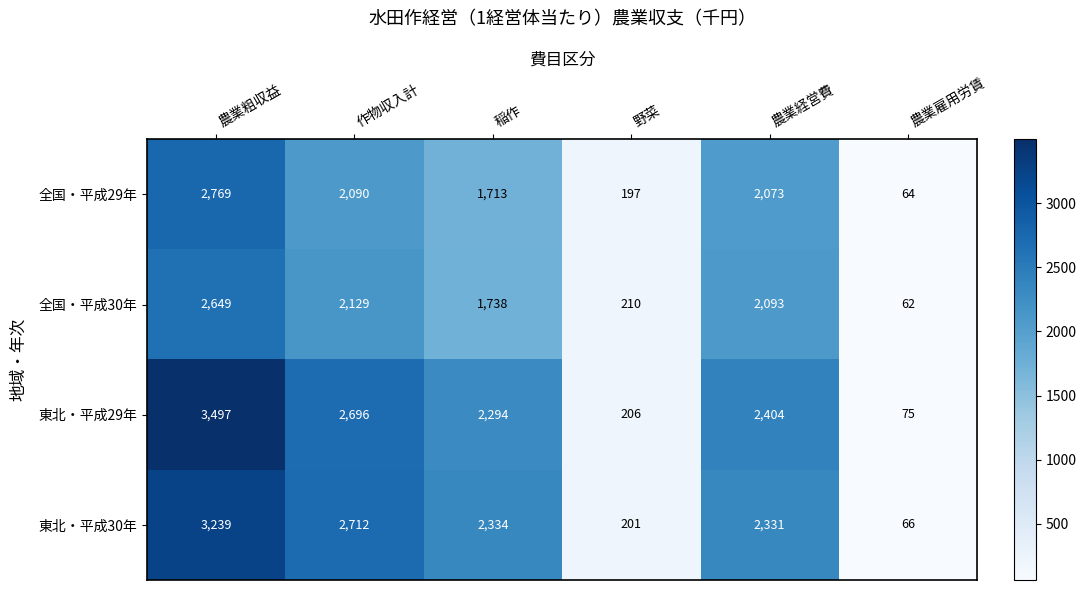

Is it true that 全国・平成30年 equals 364 at 野菜?

False